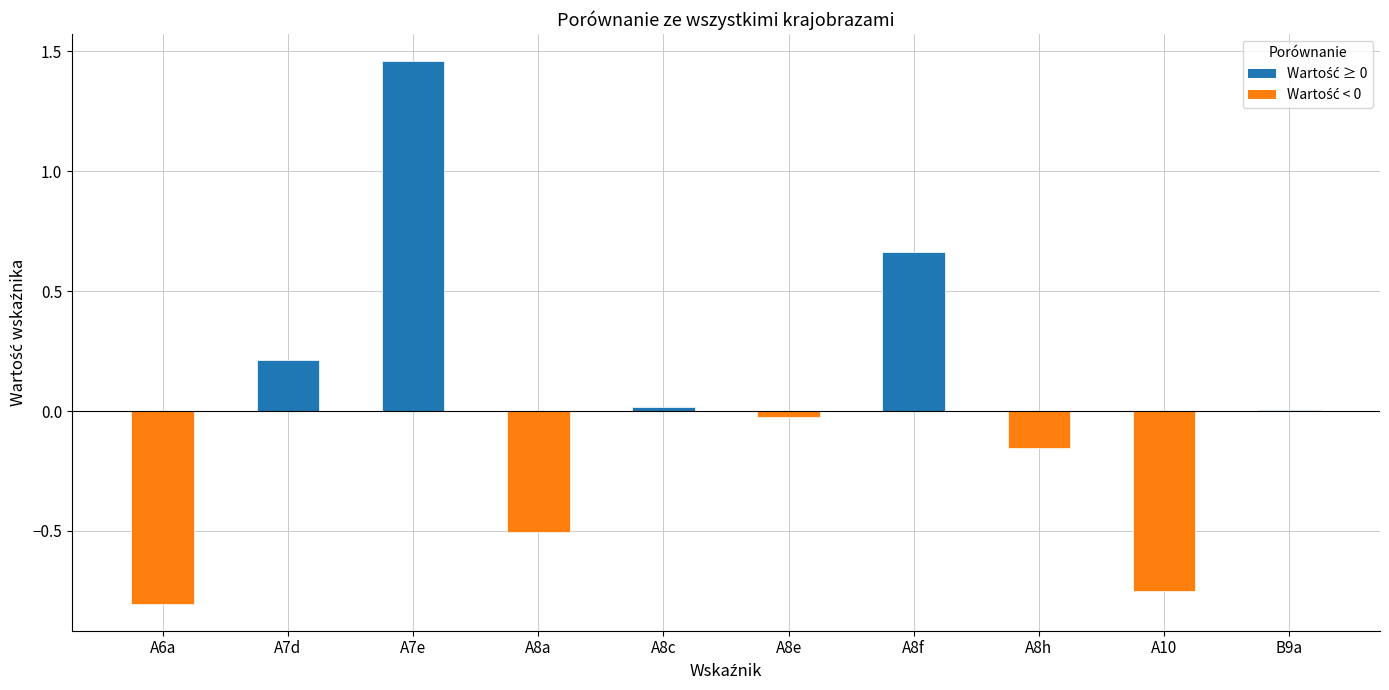

At which category does the chart reach its peak across all series?

A7e